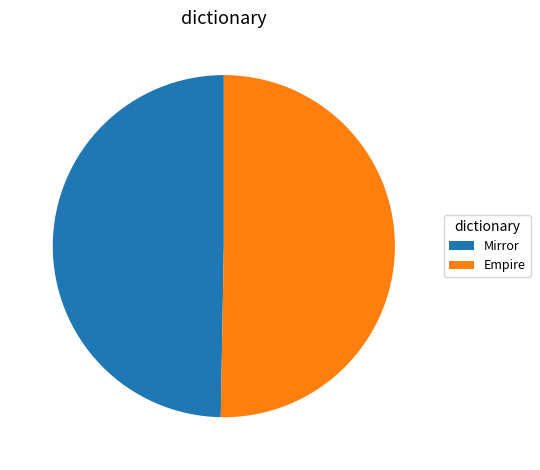

Is it true that Empire is 39% of the pie?

False